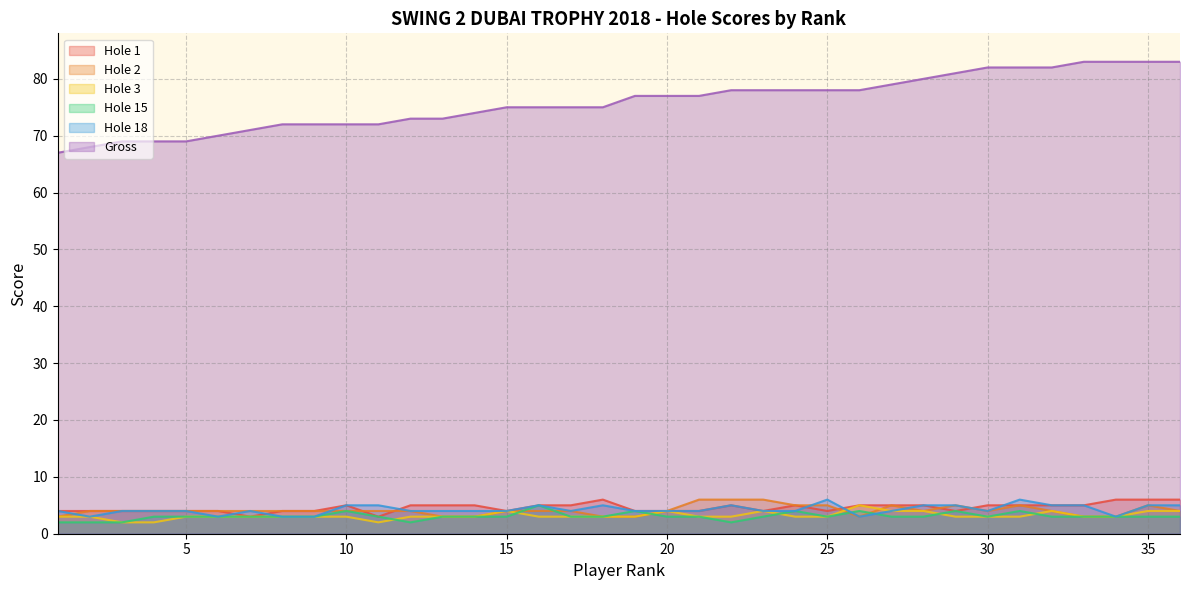

Reading right to left, list all the values displayed in this chart.

Hole 1: 6	6	6	5	5	5	5	4	5	5	5	4	5	4	5	4	4	4	6	5	5	4	5	5	5	3	5	4	4	3	4	4	4	4	4	4
Hole 2: 4	5	3	3	4	5	4	5	4	5	3	5	5	6	6	6	4	3	3	4	4	4	3	3	4	4	4	4	4	4	4	4	4	4	4	3
Hole 3: 4	4	3	3	4	3	3	3	4	4	5	3	3	4	3	3	4	3	3	3	3	4	3	3	3	2	3	3	3	3	3	3	2	2	3	3
Hole 15: 3	3	3	3	3	4	3	4	3	3	4	3	4	3	2	3	3	4	3	3	5	3	3	3	2	3	4	3	3	3	3	3	3	2	2	2
Hole 18: 5	5	3	5	5	6	4	5	5	4	3	6	4	4	5	4	4	4	5	4	5	4	4	4	4	5	5	3	3	4	3	4	4	4	3	4
Gross: 83	83	83	83	82	82	82	81	80	79	78	78	78	78	78	77	77	77	75	75	75	75	74	73	73	72	72	72	72	71	70	69	69	69	68	67